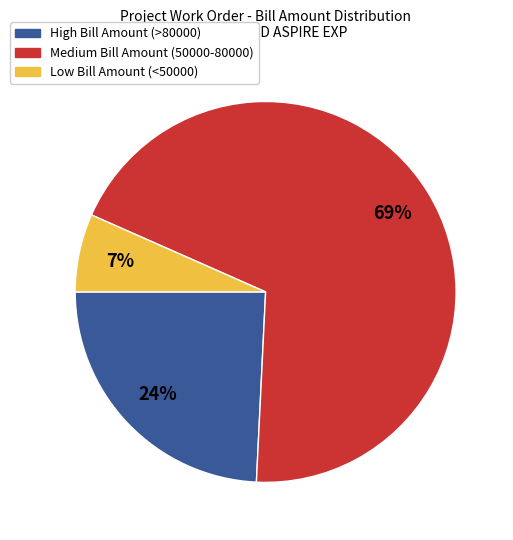

The Low Bill Amount (<50000) slice represents 7% of the pie. True or false?

True